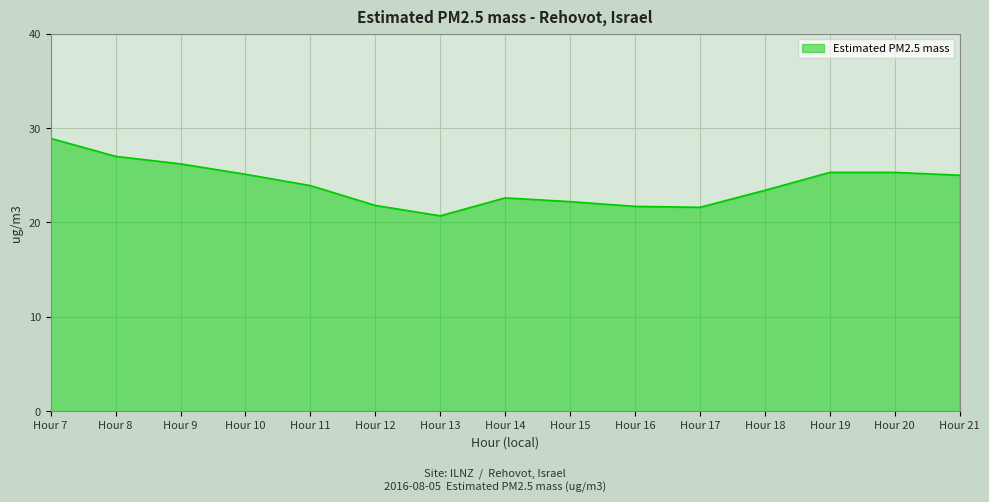

What is the change in value from Hour 7 to Hour 10?

-3.8